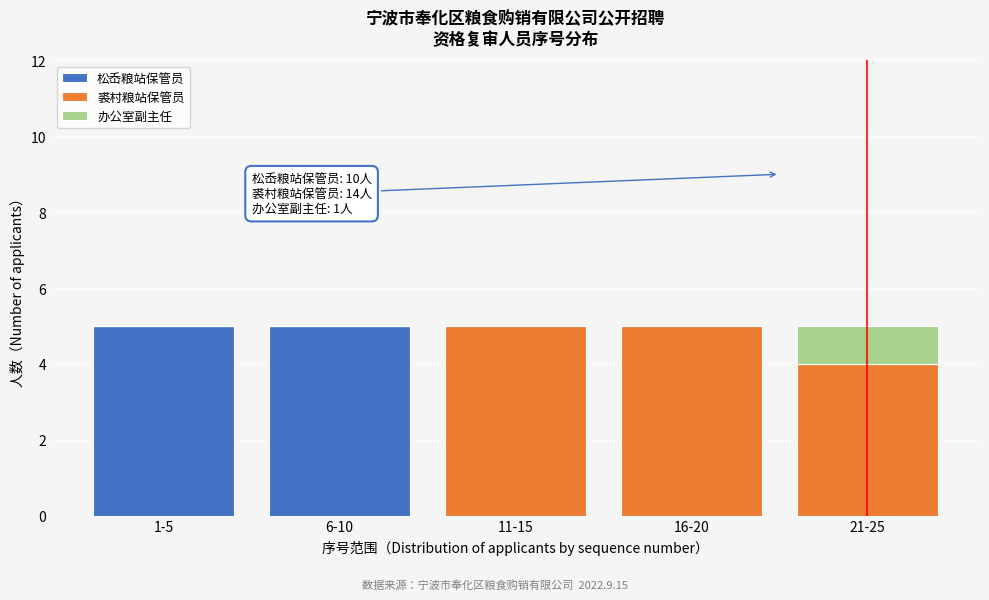

Reading right to left, what are the values for 松岙粮站保管员?

21-25=0	16-20=0	11-15=0	6-10=5	1-5=5